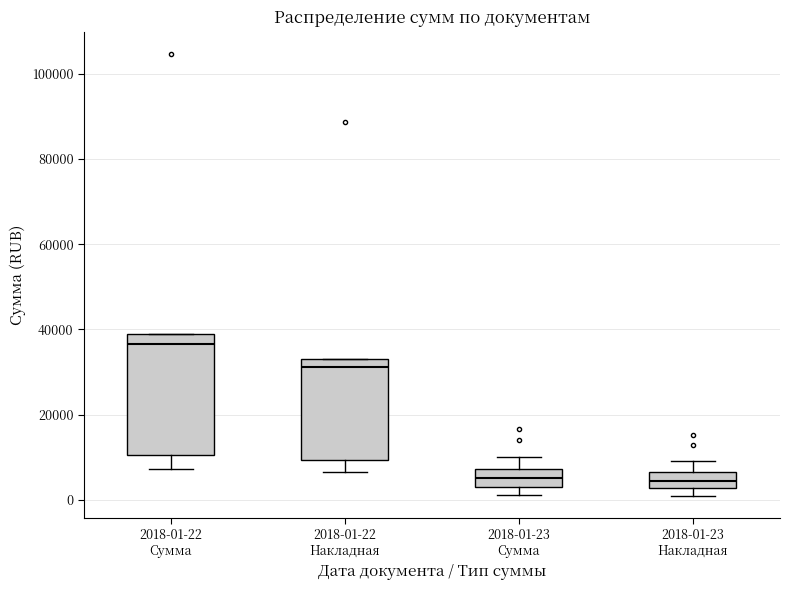

Reading left to right, read every box against the y-axis: the position of its median line, the range the box covers, and the ends of its whiskers. The values are not printed on the chart, so give them approximately, as read against the axis.

2018-01-22 Сумма: median 36000, box 10000 to 38000, whiskers 8000 to 38000
2018-01-22 Накладная: median 32000, box 10000 to 34000, whiskers 6000 to 34000
2018-01-23 Сумма: median 6000, box 4000 to 8000, whiskers 2000 to 10000
2018-01-23 Накладная: median 4000, box 2000 to 6000, whiskers 0 to 10000